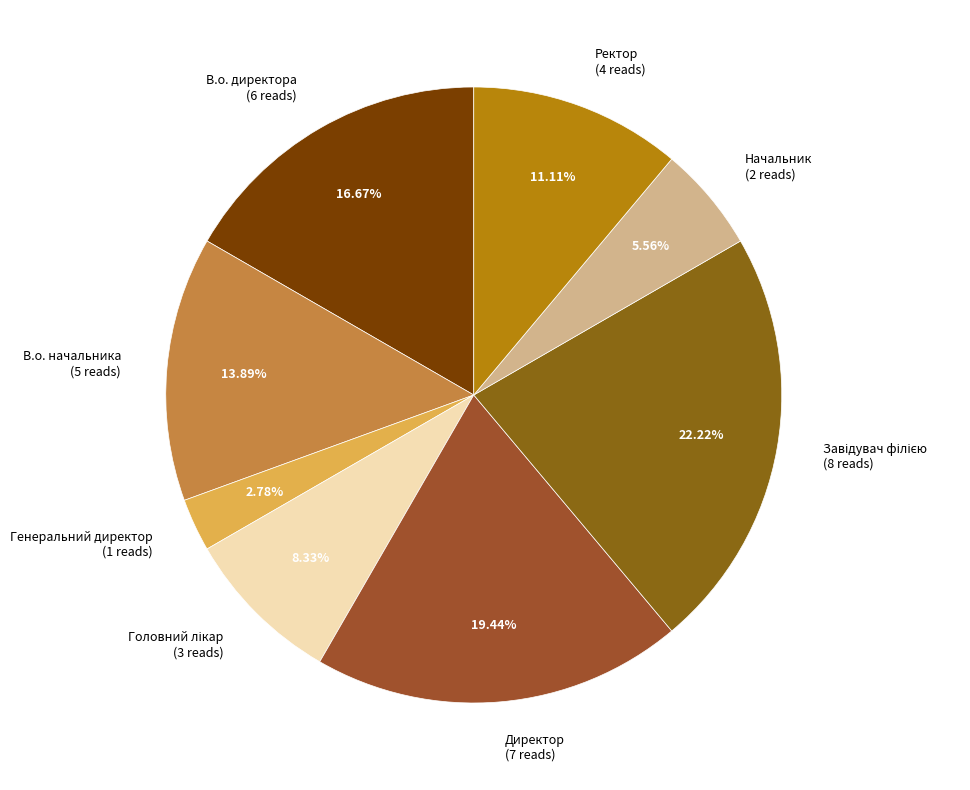

Count the number of slices in the pie.

8